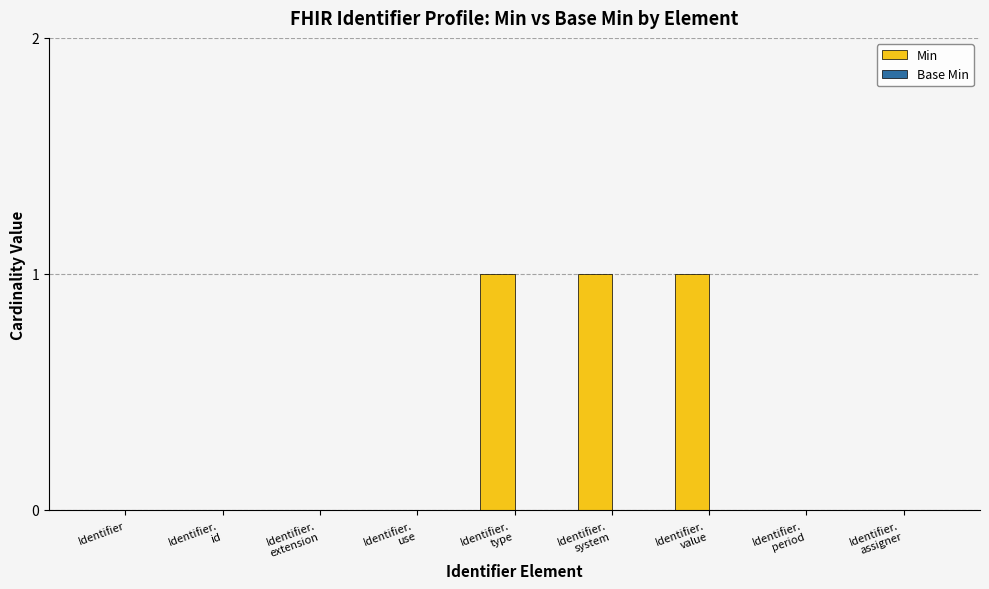

What is the sum of all values?

3